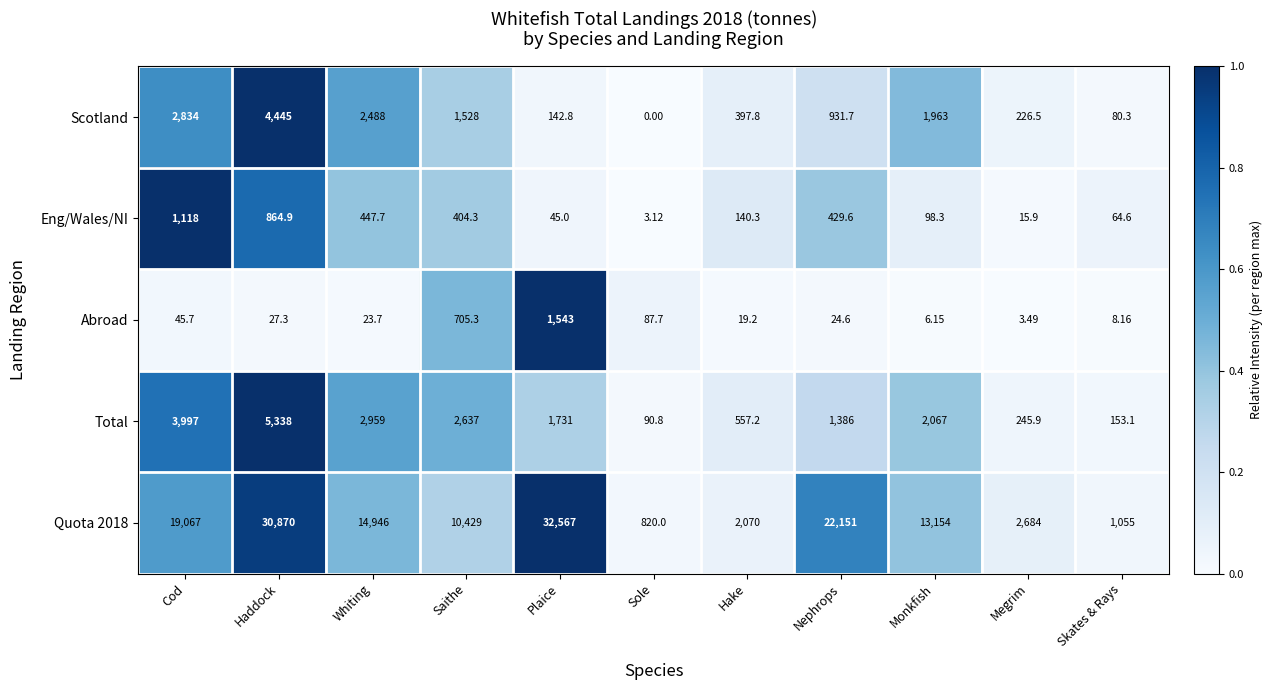

Rank the categories by Quota 2018 value from lowest to highest.

Sole, Skates & Rays, Hake, Megrim, Saithe, Monkfish, Whiting, Cod, Nephrops, Haddock, Plaice